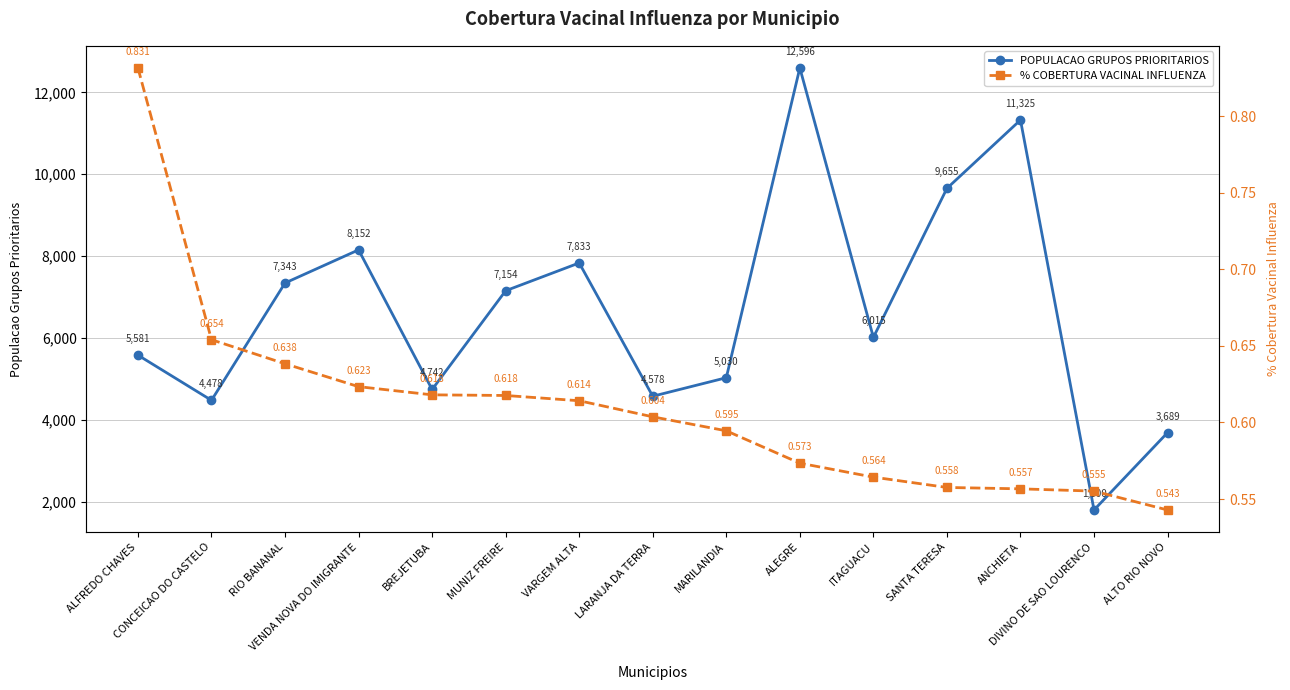

Which series has the largest range (max minus min)?

POPULACAO GRUPOS PRIORITARIOS